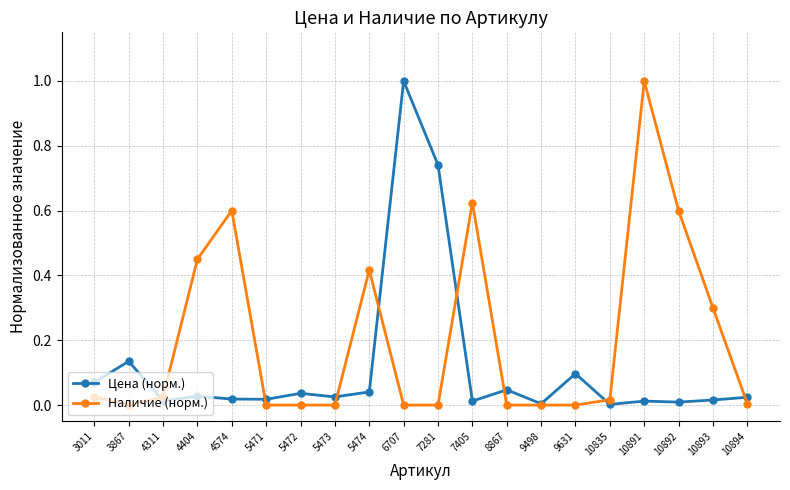

How many lines are shown in the chart?

2